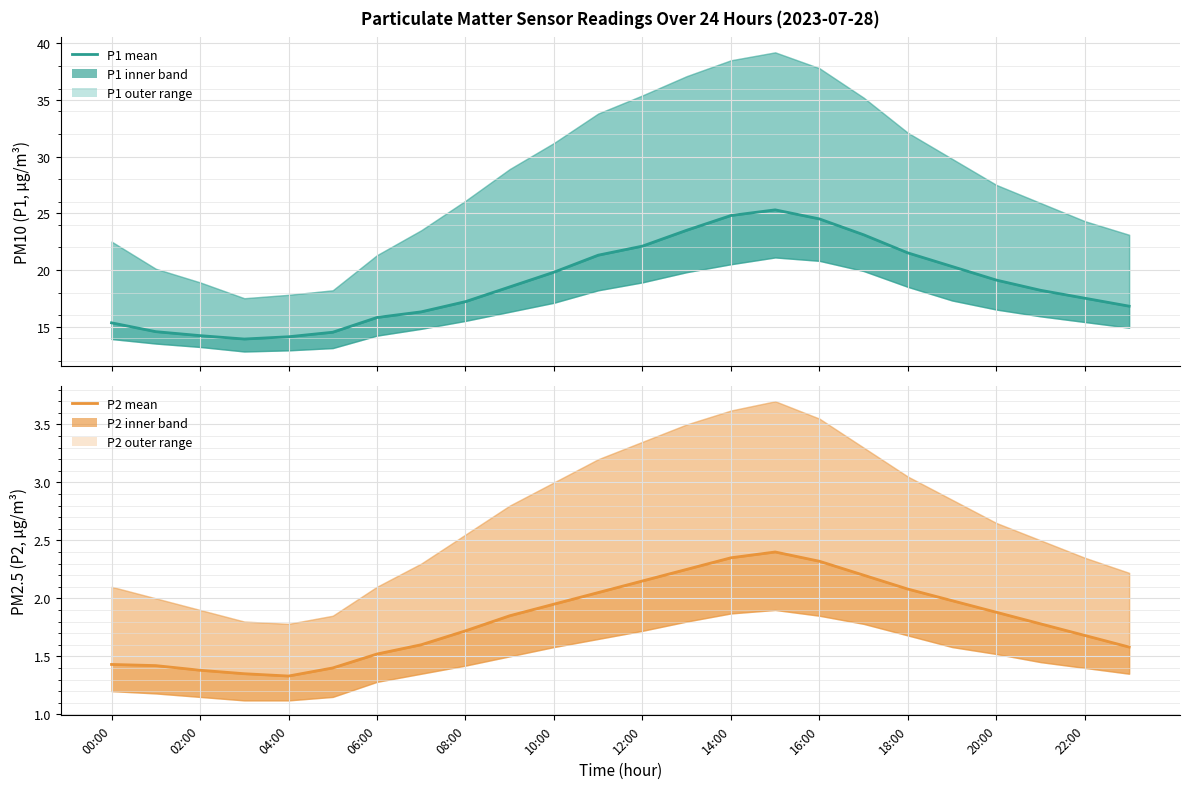

What is the label of the 12th point from the right?

12:00